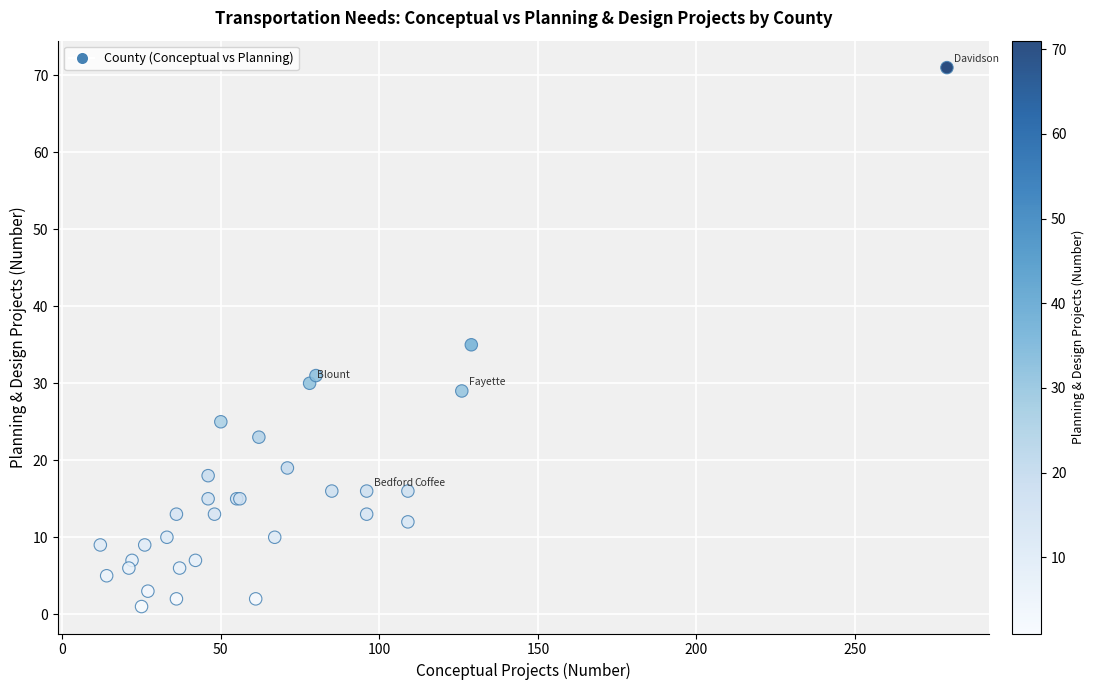

What Y value in the scatter plot is closest to 36?

35